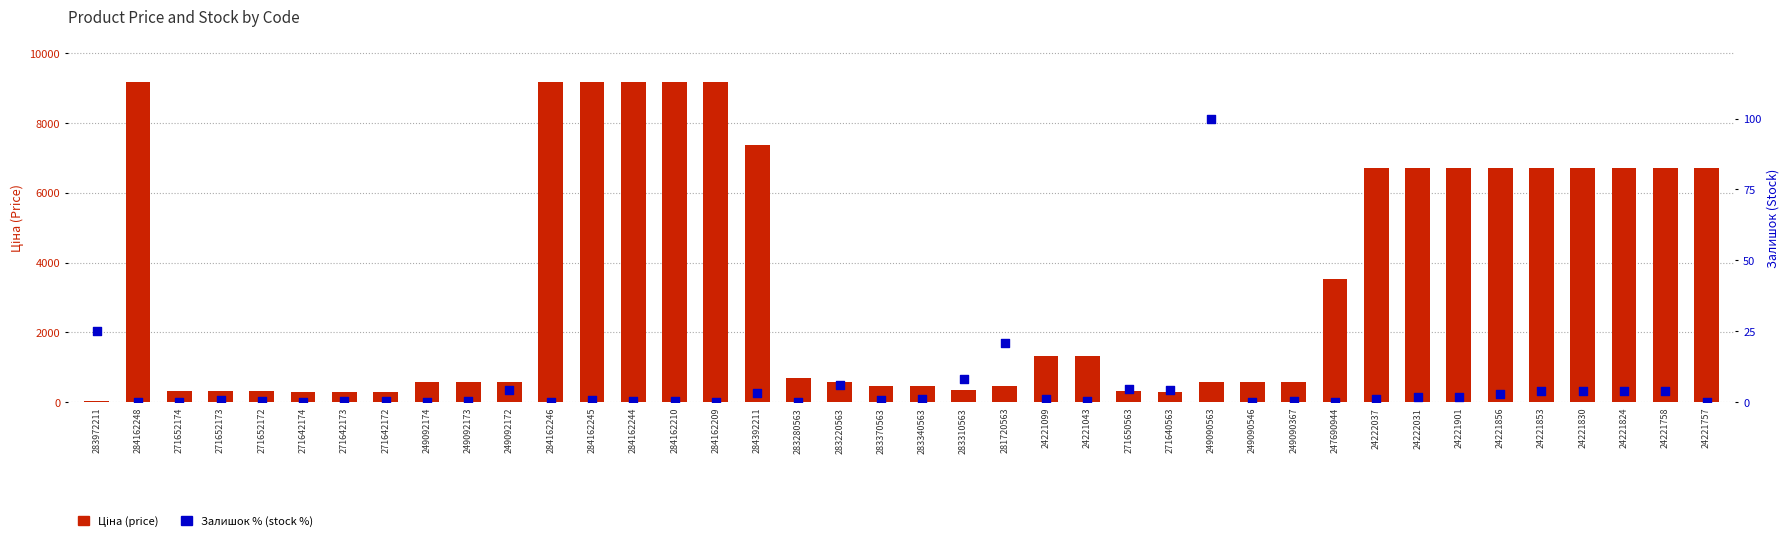

At how many categories does at least one series exceed 7755?

6